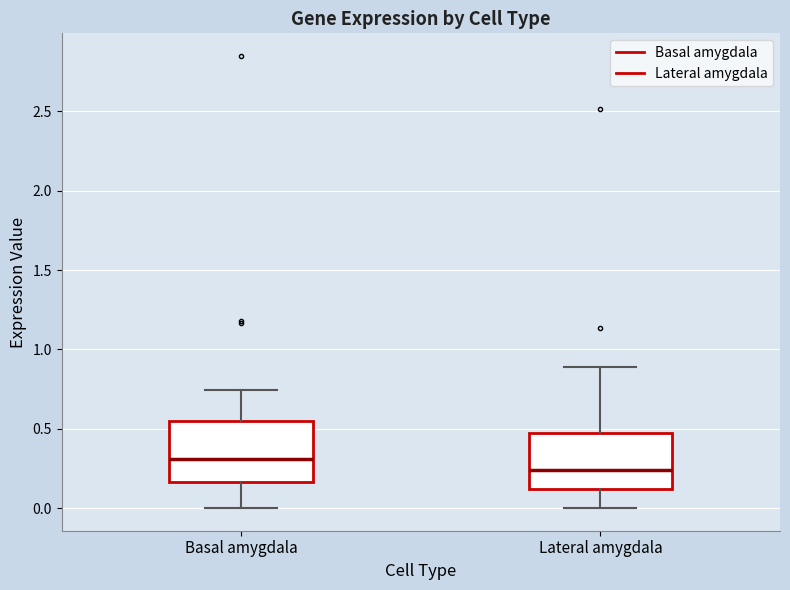

Reading left to right, read every box against the y-axis: the position of its median line, the range the box covers, and the ends of its whiskers. The values are not printed on the chart, so give them approximately, as read against the axis.

Basal amygdala: median 0.30, box 0.15 to 0.55, whiskers 0.00 to 0.75
Lateral amygdala: median 0.25, box 0.10 to 0.45, whiskers 0.00 to 0.90